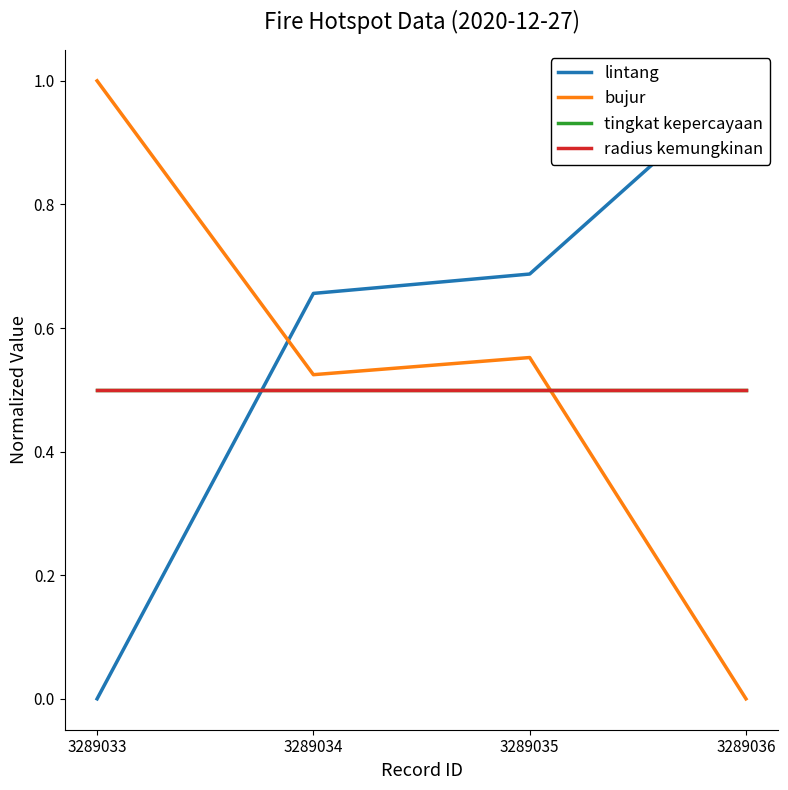

At which category is the sum across all series the highest?

3289035